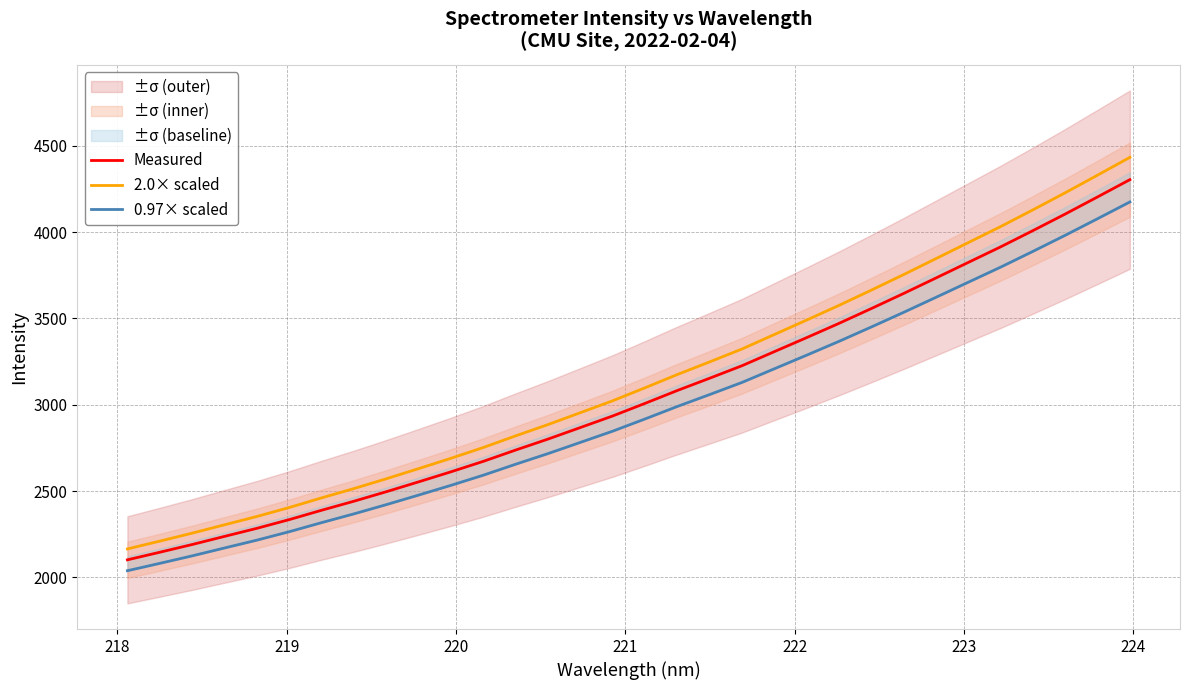

What is the maximum value shown in the chart?

4432.3